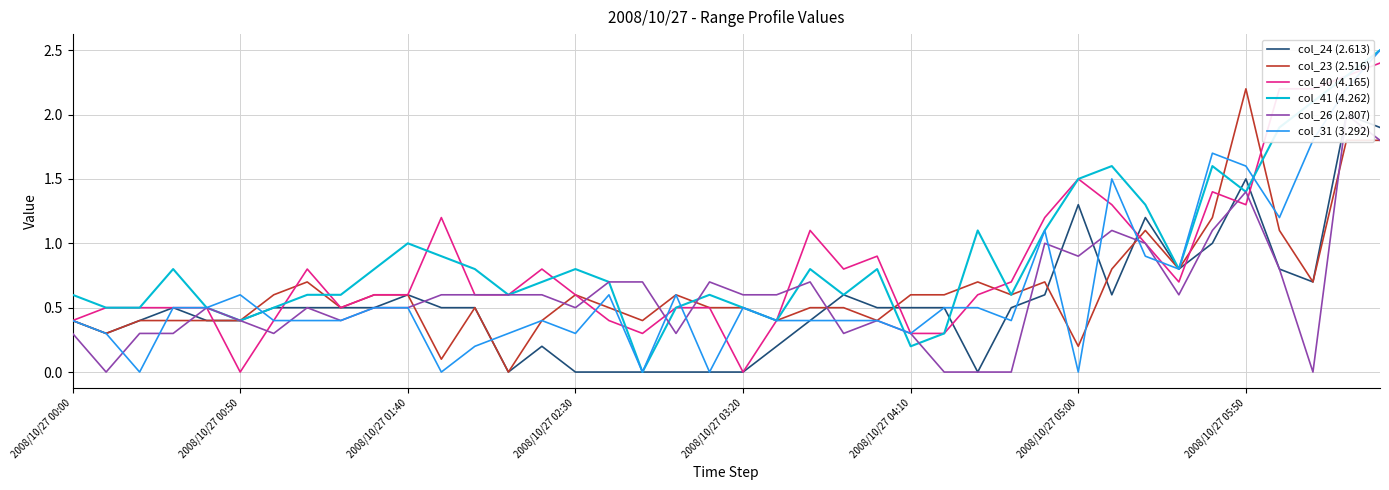

The col_41 (4.262) series shows 1.9 at 36. True or false?

True